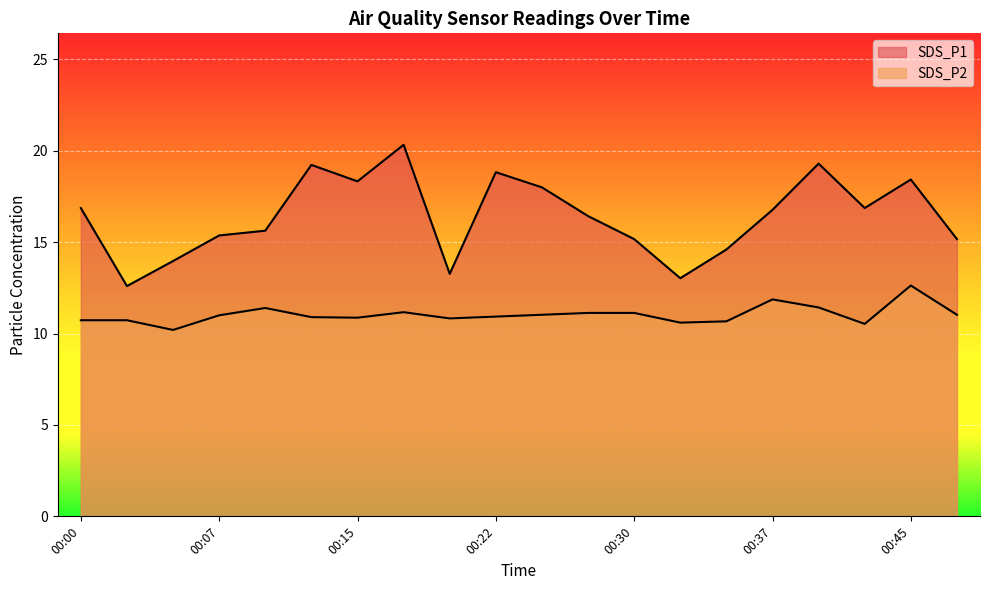

True or false: SDS_P1 and SDS_P2 intersect in this chart.

False